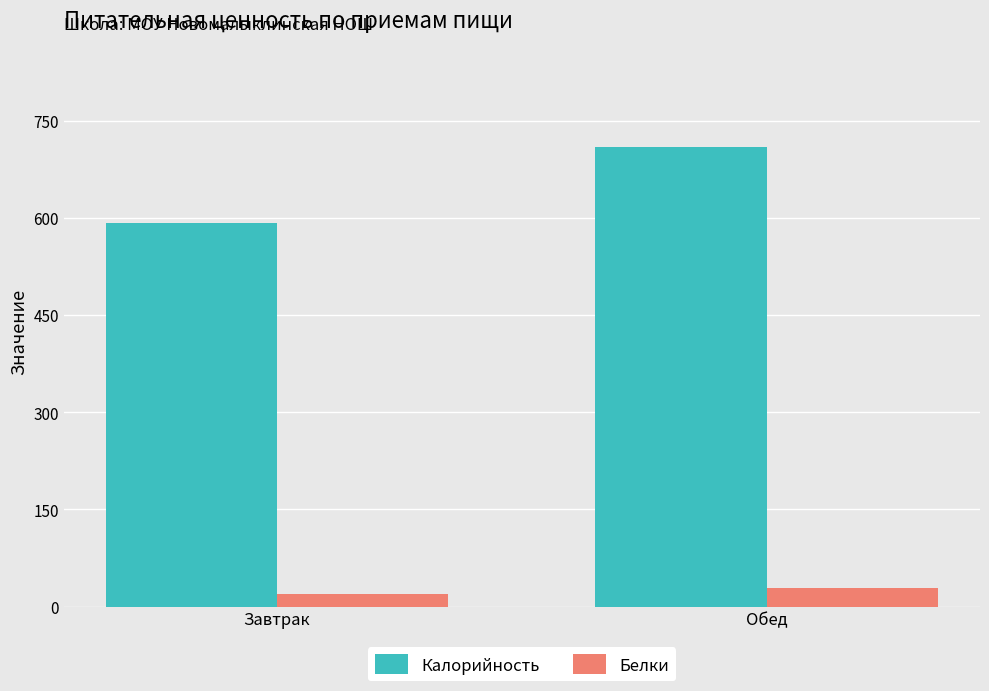

List the series in order of their peak value, lowest first.

Белки, Калорийность